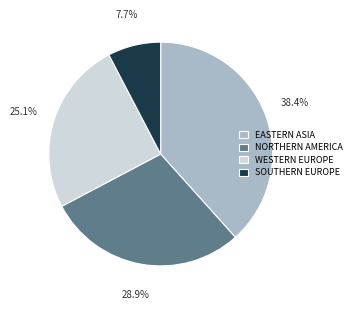

Combined, what portion of the pie is NORTHERN AMERICA and SOUTHERN EUROPE?

36.6%